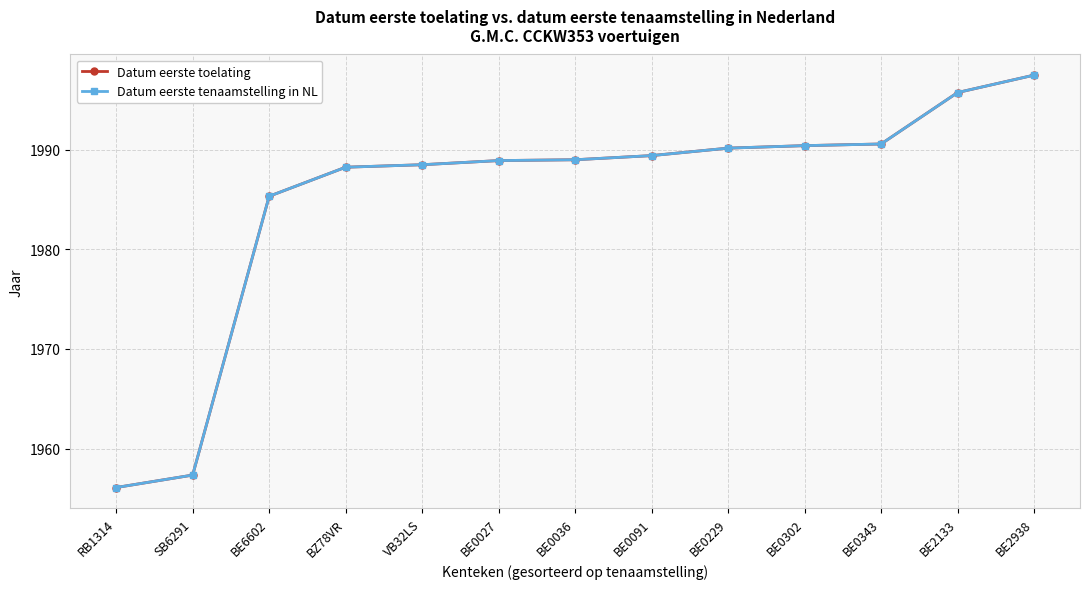

At which label is Datum eerste tenaamstelling in NL closest to 1976?

BE6602